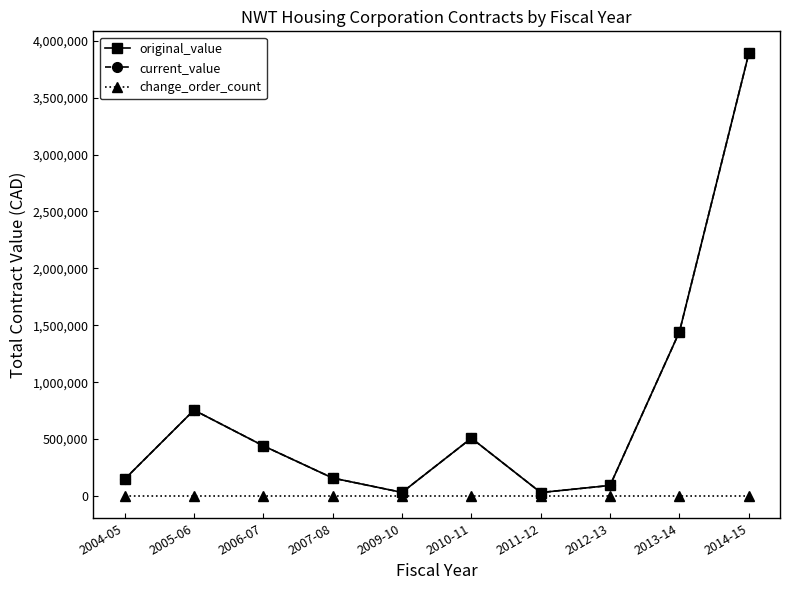

Reading right to left, extract all data points from this chart.

original_value: 2014-15=3888654.0	2013-14=1443027.1	2012-13=92861.4	2011-12=30466.6	2010-11=508259.8	2009-10=31706.0	2007-08=157890.0	2006-07=441000.0	2005-06=755000.0	2004-05=147600.0
current_value: 2014-15=3888654.0	2013-14=1443027.1	2012-13=92861.4	2011-12=30466.6	2010-11=508259.8	2009-10=31706.0	2007-08=157890.0	2006-07=441000.0	2005-06=755000.0	2004-05=147600.0
change_order_count: 2014-15=0.0	2013-14=0.0	2012-13=0.0	2011-12=0.0	2010-11=0.0	2009-10=0.0	2007-08=0.0	2006-07=0.0	2005-06=0.0	2004-05=0.0